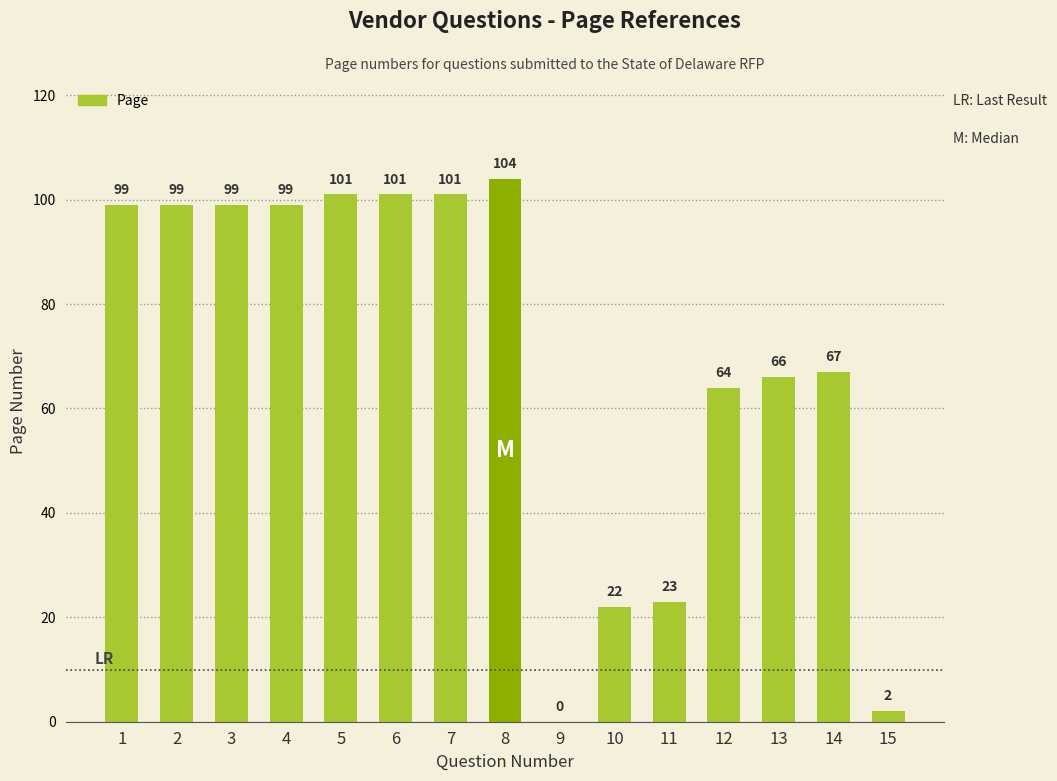

Which has a higher value, 15 or 3?

3